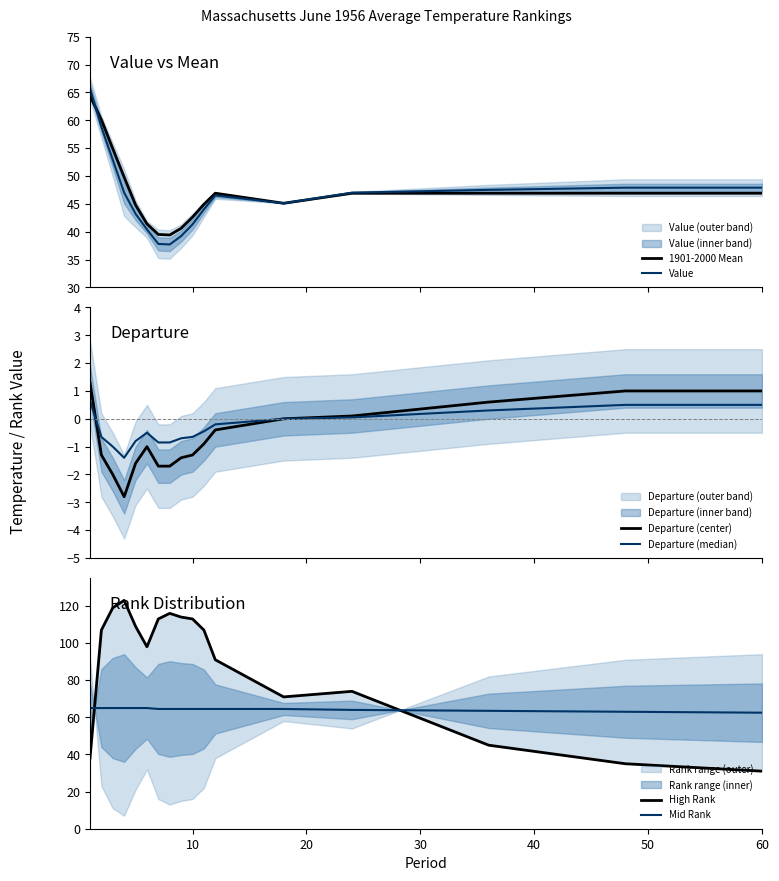

What is the average value of the Value series?

46.5